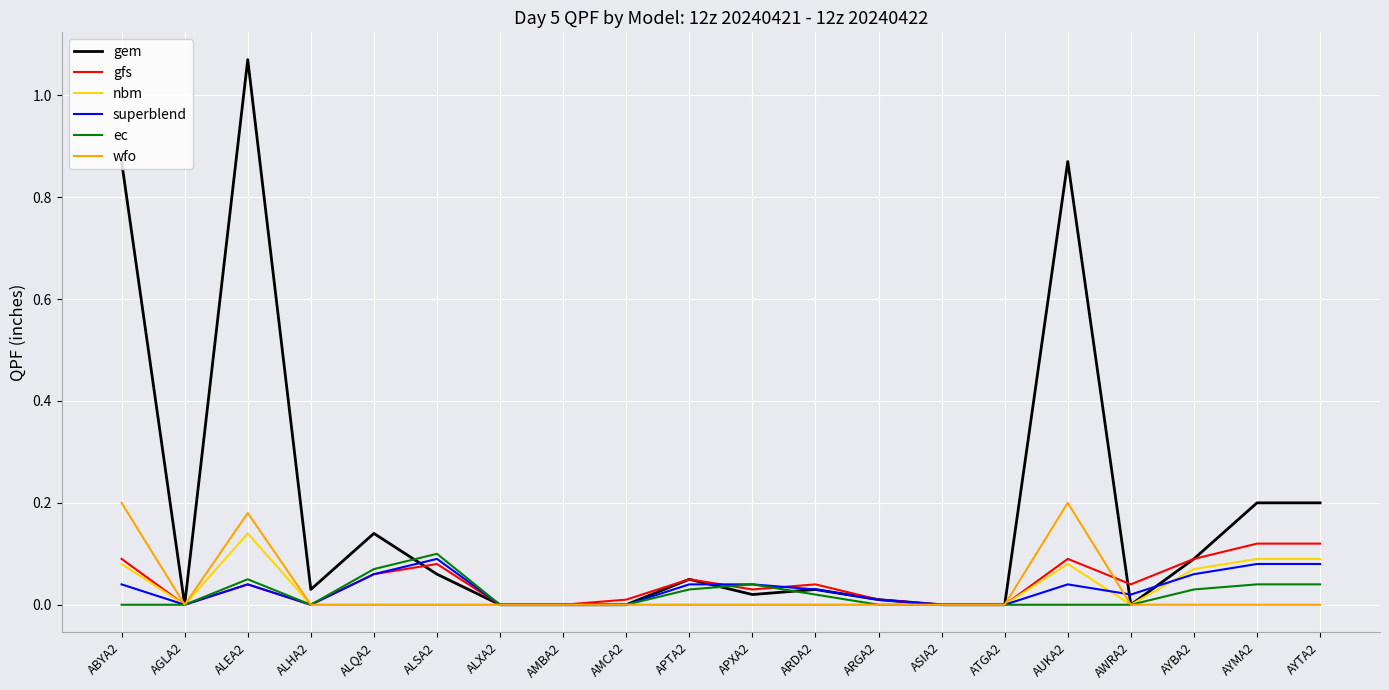

What position from the left is AGLA2?

2